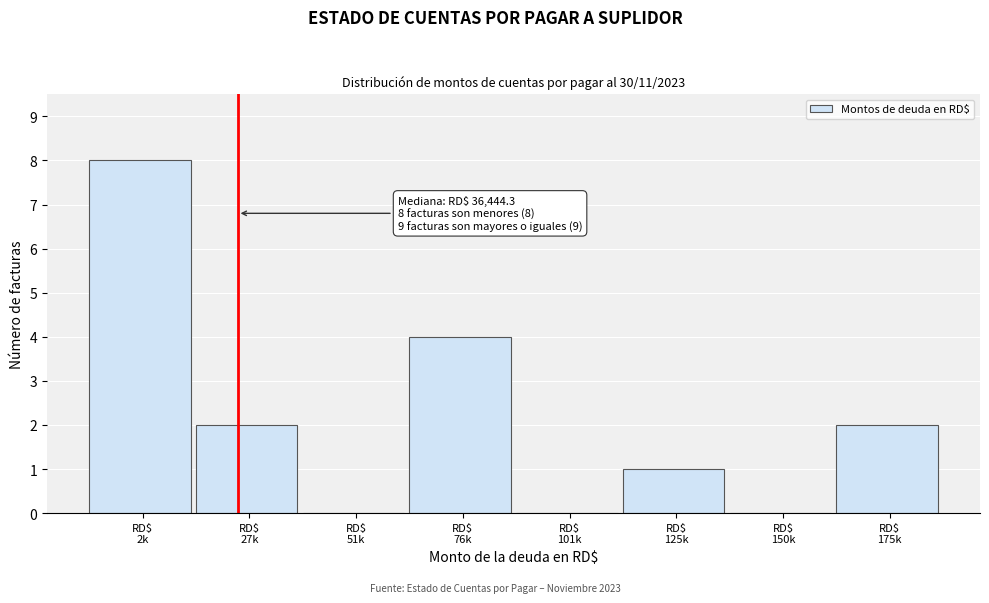

What is the sum of all values?

17